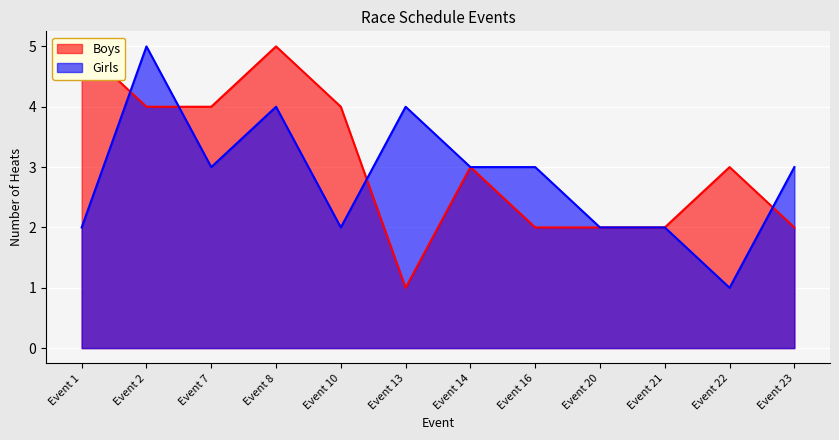

Does the chart display data point markers on the line(s)?

No